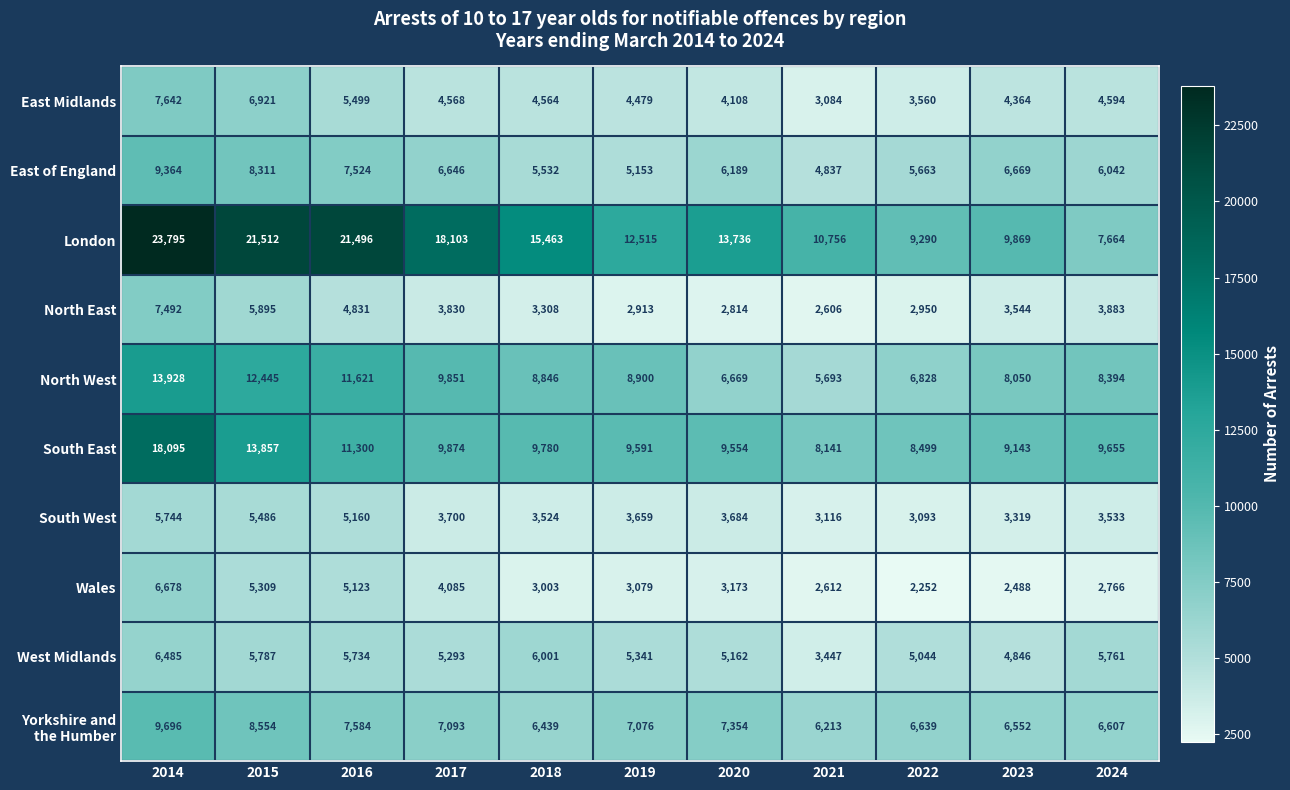

Read the South West value at 2016.

5160